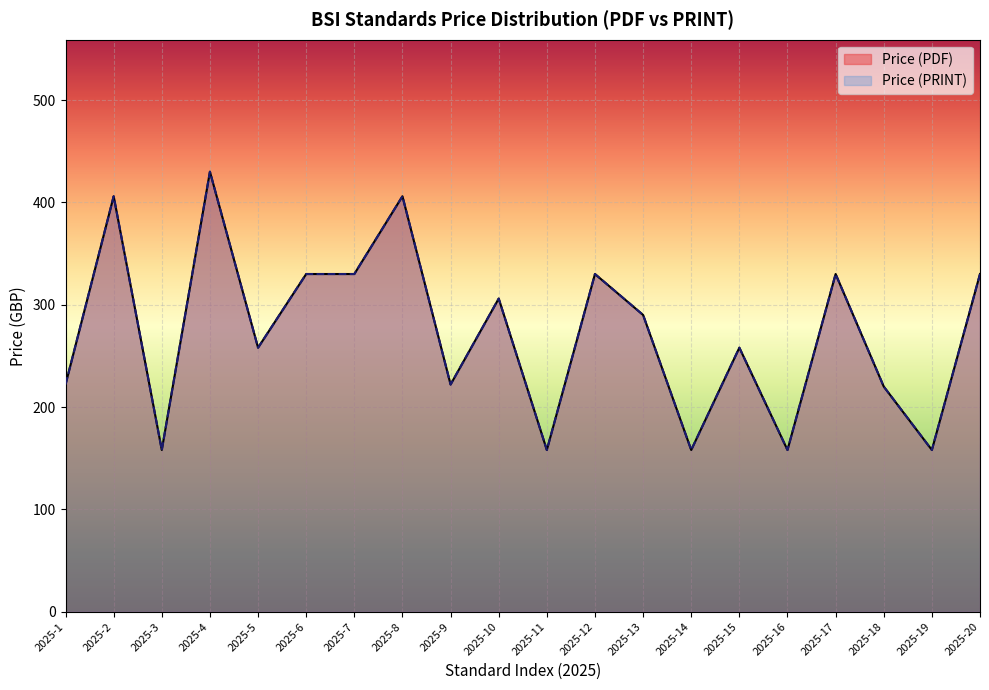

What is the minimum value for Price (PDF)?

158